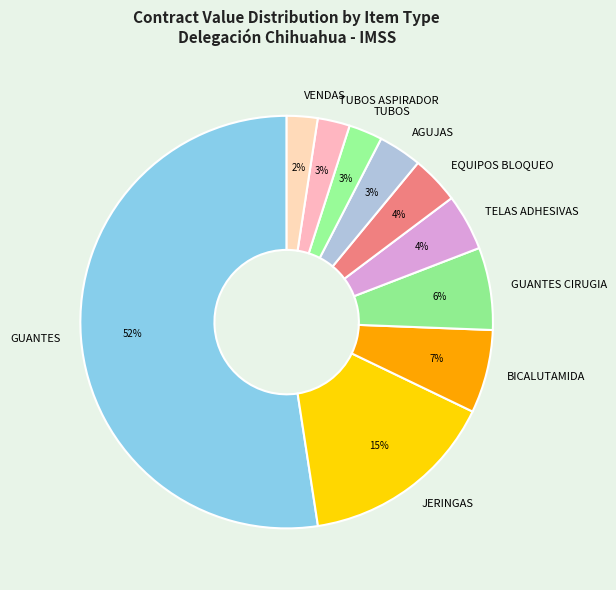

True or false: AGUJAS accounts for 13% of the total.

False